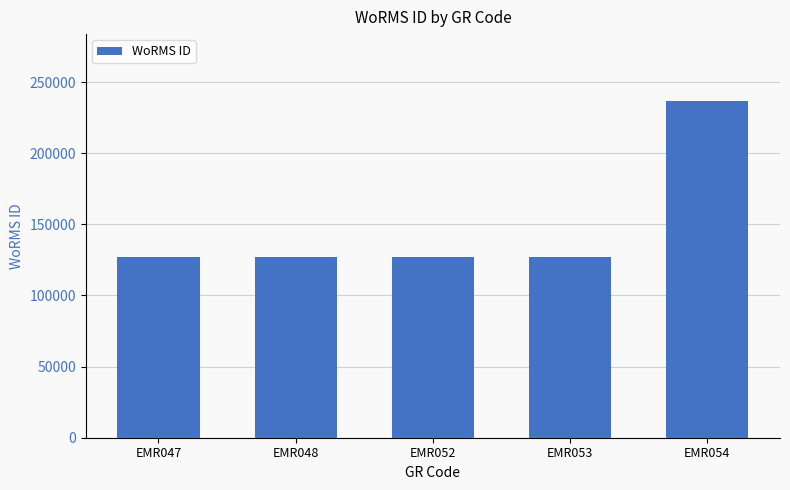

At which label is the value closest to 181807?

EMR053